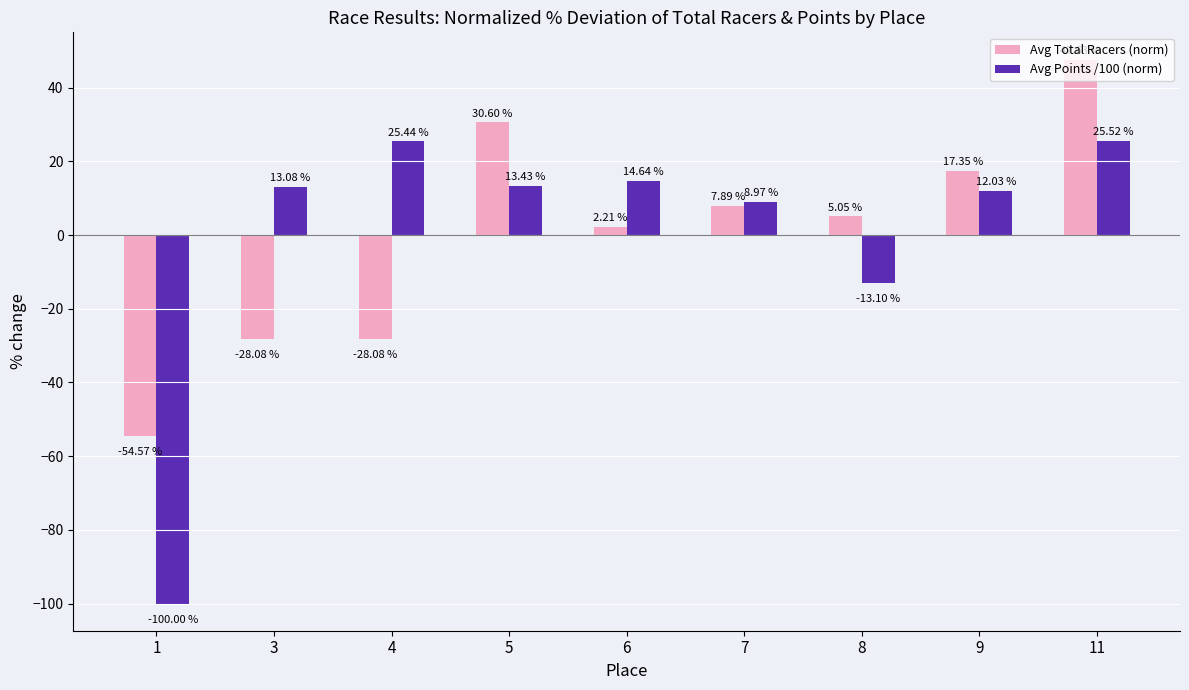

True or false: Avg Total Racers (norm) has a value of -28.1 at 4.

True